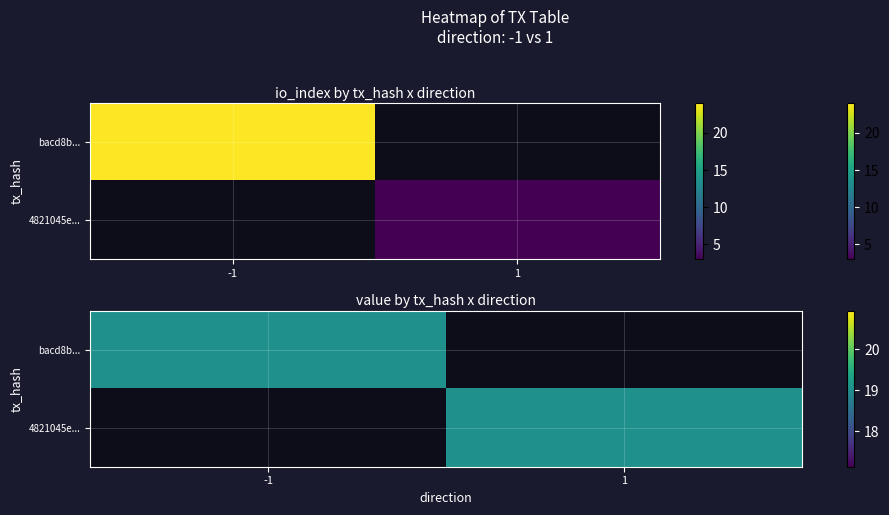

What is the greatest value displayed?

24